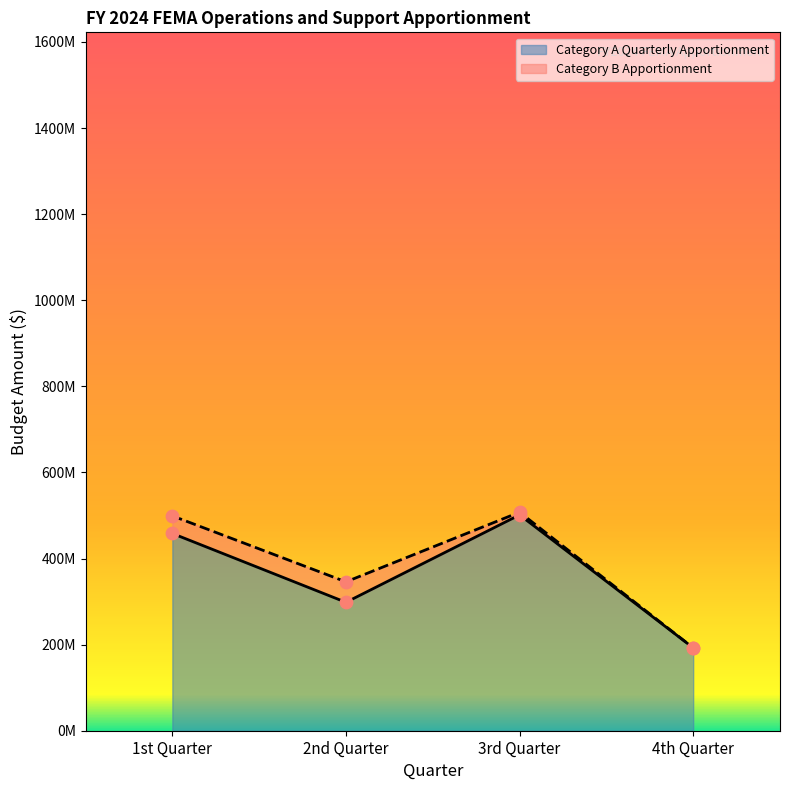

Between 2nd Quarter and 4th Quarter, which is larger?

2nd Quarter